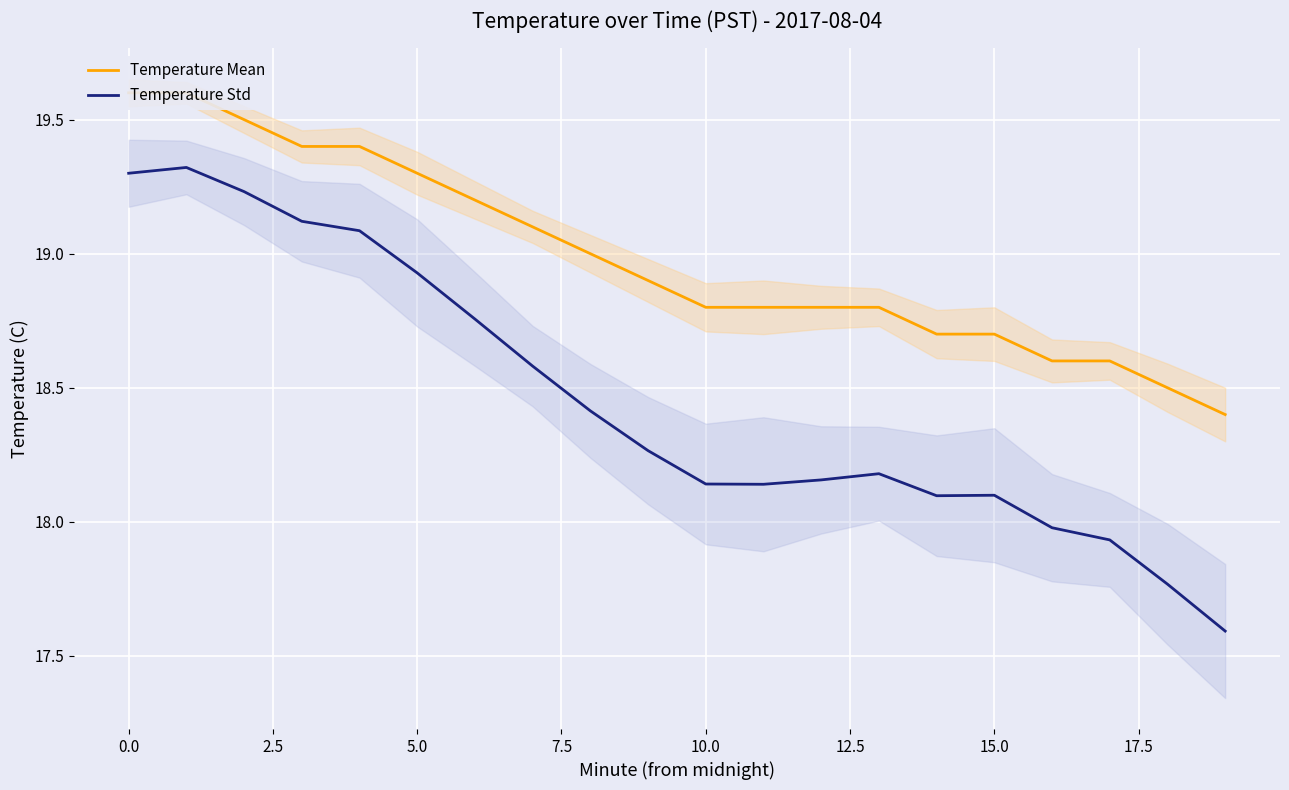

True or false: Temperature Std has more than 2 interior local peaks.

True